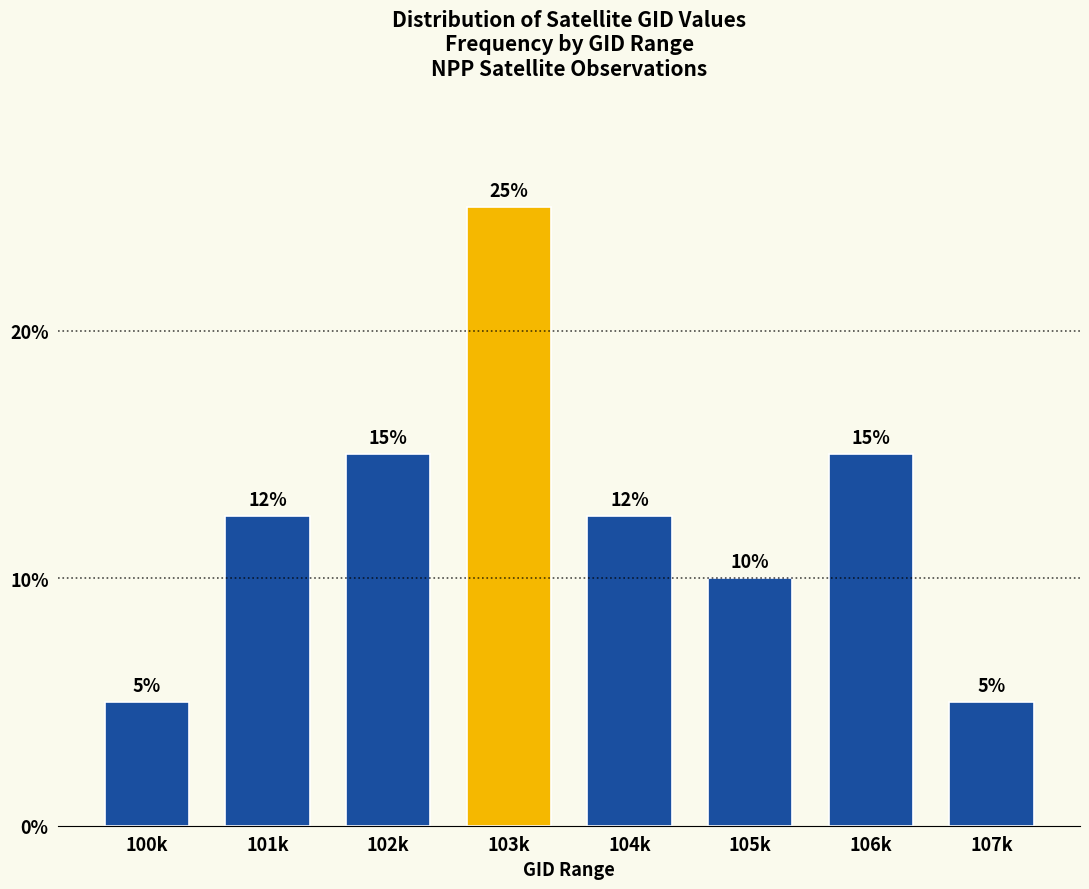

What is the approximate value at 103k?

25.0